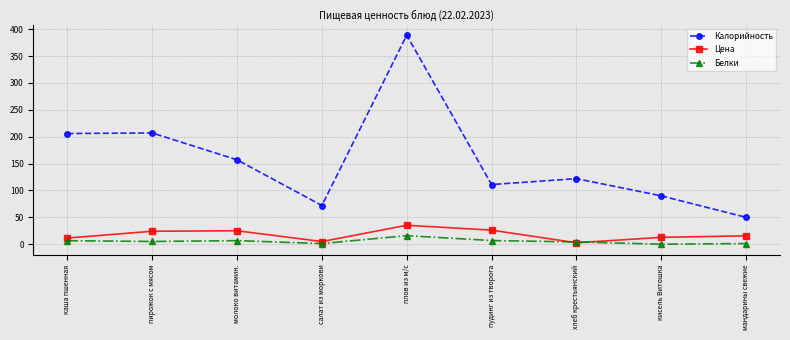

Where does the Белки series first go above 5?

каша пшенная